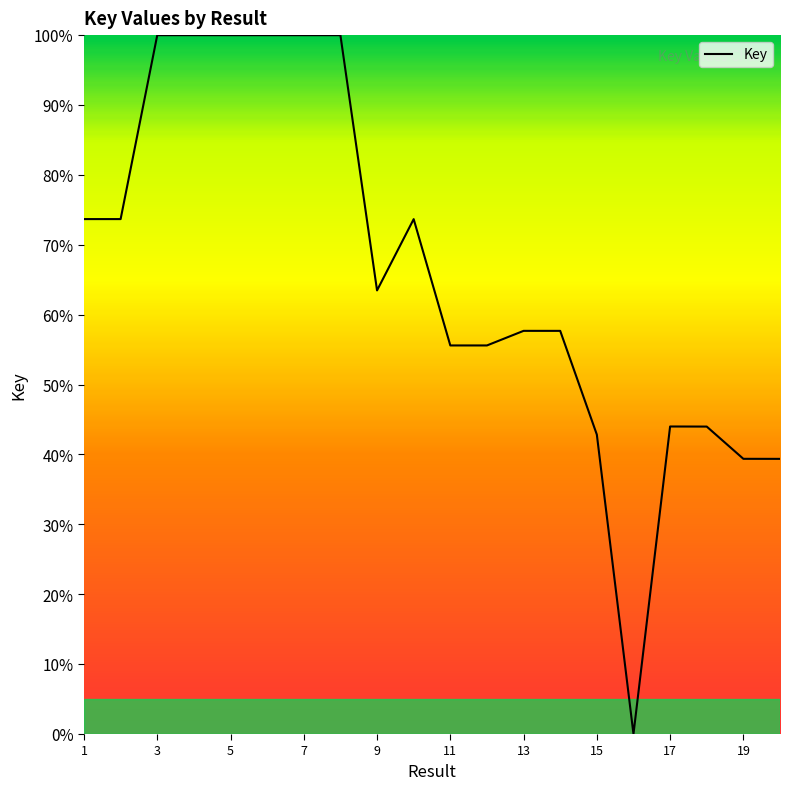

What is the difference between the maximum and minimum values?

100.0